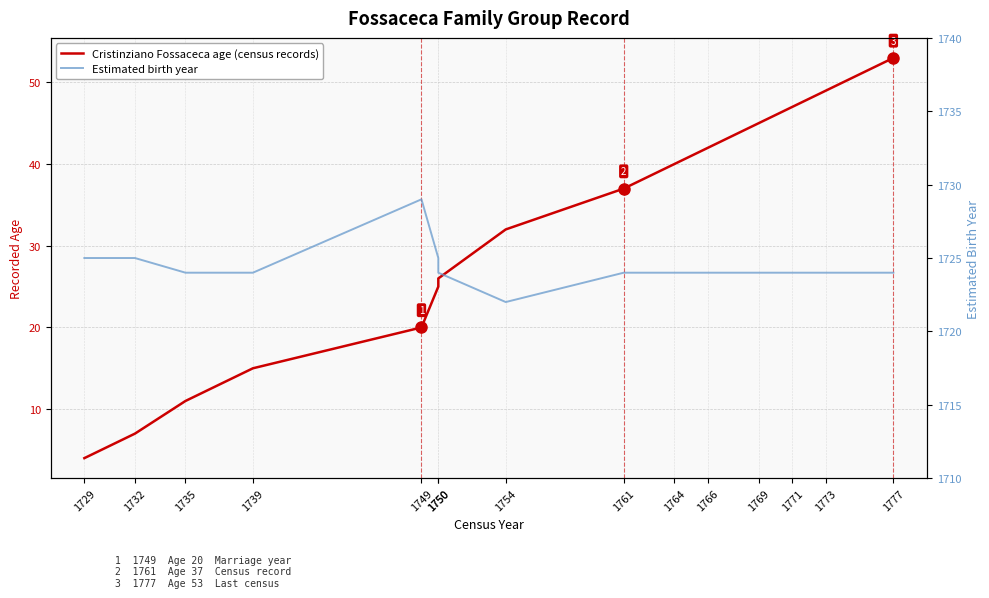

Between 1750 and 1777, which series saw the biggest shift?

Cristinziano Fossaceca age (census records)